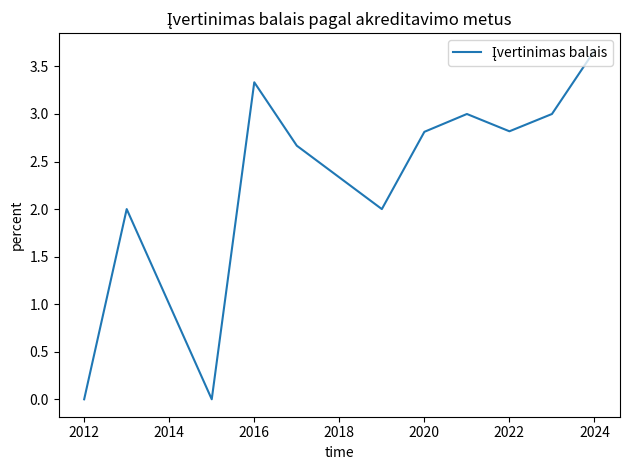

What is the greatest value displayed?

3.7